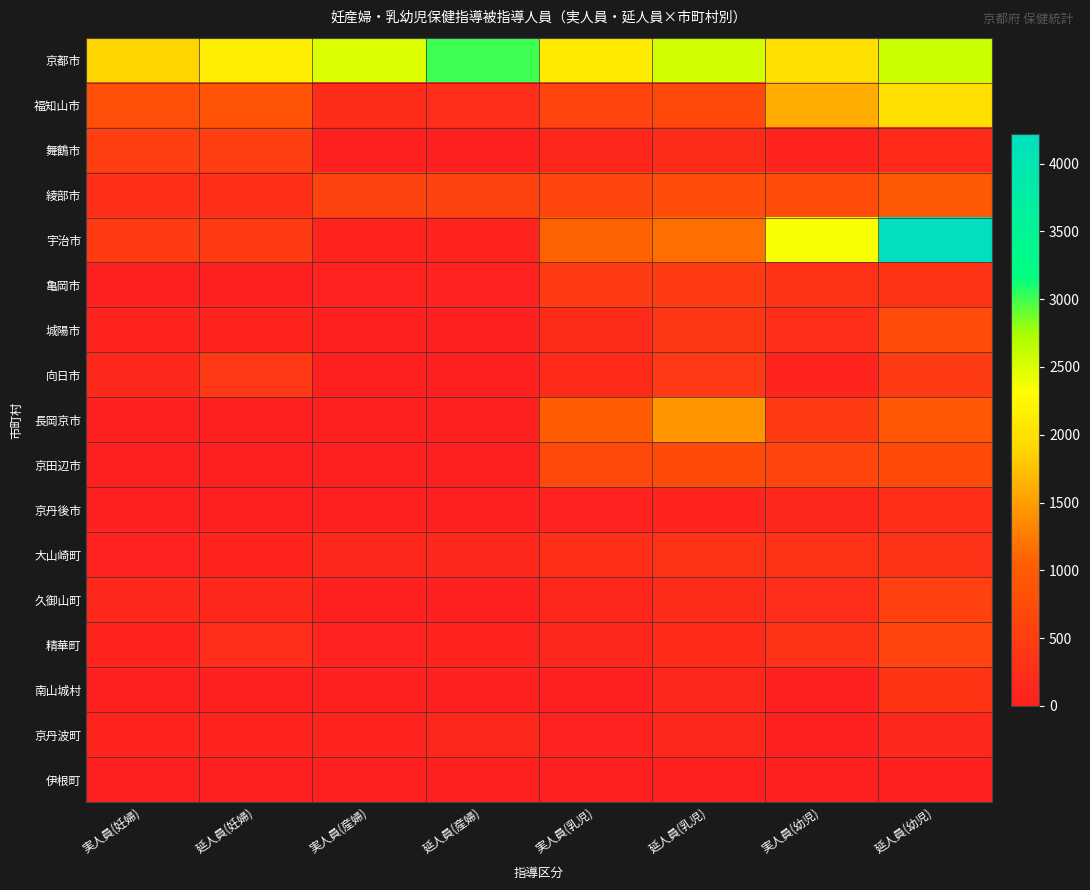

Reading left to right, extract all data points from this chart.

京都市: 実人員(妊婦)=1895	延人員(妊婦)=2148	実人員(産婦)=2496	延人員(産婦)=3007	実人員(乳児)=2121	延人員(乳児)=2548	実人員(幼児)=1982	延人員(幼児)=2572
福知山市: 実人員(妊婦)=788	延人員(妊婦)=863	実人員(産婦)=213	延人員(産婦)=219	実人員(乳児)=621	延人員(乳児)=692	実人員(幼児)=1612	延人員(幼児)=1986
舞鶴市: 実人員(妊婦)=520	延人員(妊婦)=520	実人員(産婦)=0	延人員(産婦)=0	実人員(乳児)=103	延人員(乳児)=197	実人員(幼児)=74	延人員(幼児)=178
綾部市: 実人員(妊婦)=238	延人員(妊婦)=276	実人員(産婦)=582	延人員(産婦)=593	実人員(乳児)=636	延人員(乳児)=742	実人員(幼児)=752	延人員(幼児)=932
宇治市: 実人員(妊婦)=446	延人員(妊婦)=446	実人員(産婦)=69	延人員(産婦)=69	実人員(乳児)=1087	延人員(乳児)=1158	実人員(幼児)=2347	延人員(幼児)=4219
亀岡市: 実人員(妊婦)=2	延人員(妊婦)=2	実人員(産婦)=33	延人員(産婦)=33	実人員(乳児)=463	延人員(乳児)=463	実人員(幼児)=298	延人員(幼児)=298
城陽市: 実人員(妊婦)=59	延人員(妊婦)=59	実人員(産婦)=0	延人員(産婦)=0	実人員(乳児)=193	延人員(乳児)=363	実人員(幼児)=224	延人員(幼児)=727
向日市: 実人員(妊婦)=151	延人員(妊婦)=428	実人員(産婦)=0	延人員(産婦)=0	実人員(乳児)=168	延人員(乳児)=421	実人員(幼児)=67	延人員(幼児)=468
長岡京市: 実人員(妊婦)=0	延人員(妊婦)=0	実人員(産婦)=0	延人員(産婦)=0	実人員(乳児)=1004	延人員(乳児)=1445	実人員(幼児)=453	延人員(幼児)=921
京田辺市: 実人員(妊婦)=5	延人員(妊婦)=5	実人員(産婦)=7	延人員(産婦)=7	実人員(乳児)=671	延人員(乳児)=717	実人員(幼児)=640	延人員(幼児)=700
京丹後市: 実人員(妊婦)=3	延人員(妊婦)=3	実人員(産婦)=3	延人員(産婦)=4	実人員(乳児)=41	延人員(乳児)=74	実人員(幼児)=138	延人員(幼児)=274
大山崎町: 実人員(妊婦)=36	延人員(妊婦)=96	実人員(産婦)=142	延人員(産婦)=142	実人員(乳児)=276	延人員(乳児)=293	実人員(幼児)=295	延人員(幼児)=295
久御山町: 実人員(妊婦)=152	延人員(妊婦)=152	実人員(産婦)=0	延人員(産婦)=0	実人員(乳児)=122	延人員(乳児)=200	実人員(幼児)=228	延人員(幼児)=532
精華町: 実人員(妊婦)=93	延人員(妊婦)=216	実人員(産婦)=46	延人員(産婦)=61	実人員(乳児)=123	延人員(乳児)=180	実人員(幼児)=294	延人員(幼児)=596
南山城村: 実人員(妊婦)=0	延人員(妊婦)=0	実人員(産婦)=0	延人員(産婦)=0	実人員(乳児)=8	延人員(乳児)=110	実人員(幼児)=27	延人員(幼児)=343
京丹波町: 実人員(妊婦)=67	延人員(妊婦)=67	実人員(産婦)=52	延人員(産婦)=111	実人員(乳児)=33	延人員(乳児)=111	実人員(幼児)=19	延人員(幼児)=134
伊根町: 実人員(妊婦)=6	延人員(妊婦)=7	実人員(産婦)=1	延人員(産婦)=1	実人員(乳児)=8	延人員(乳児)=17	実人員(幼児)=12	延人員(幼児)=20